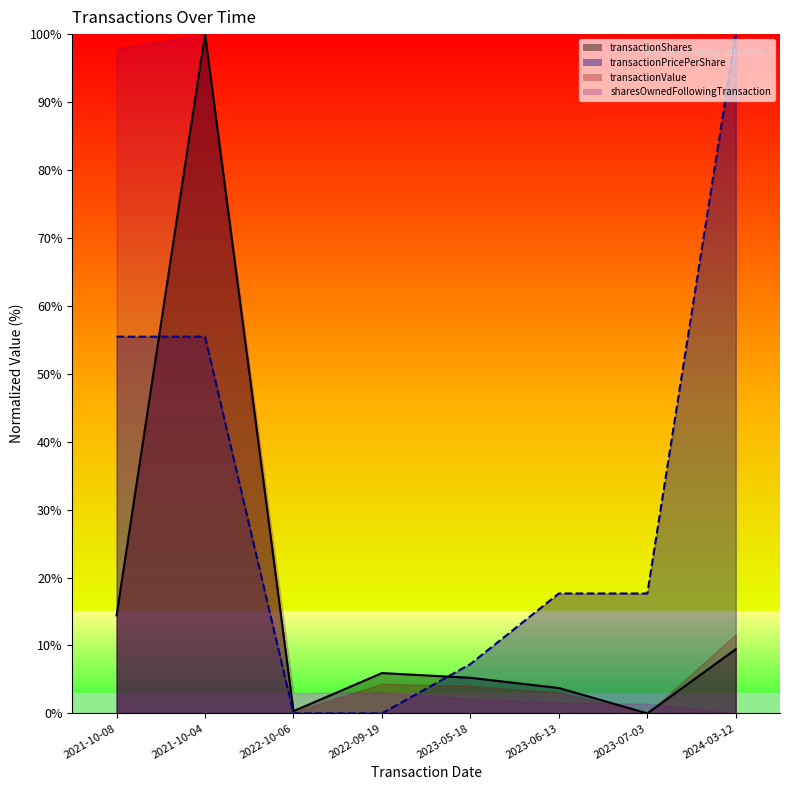

At which category does the chart reach its minimum across all series?

2023-07-03